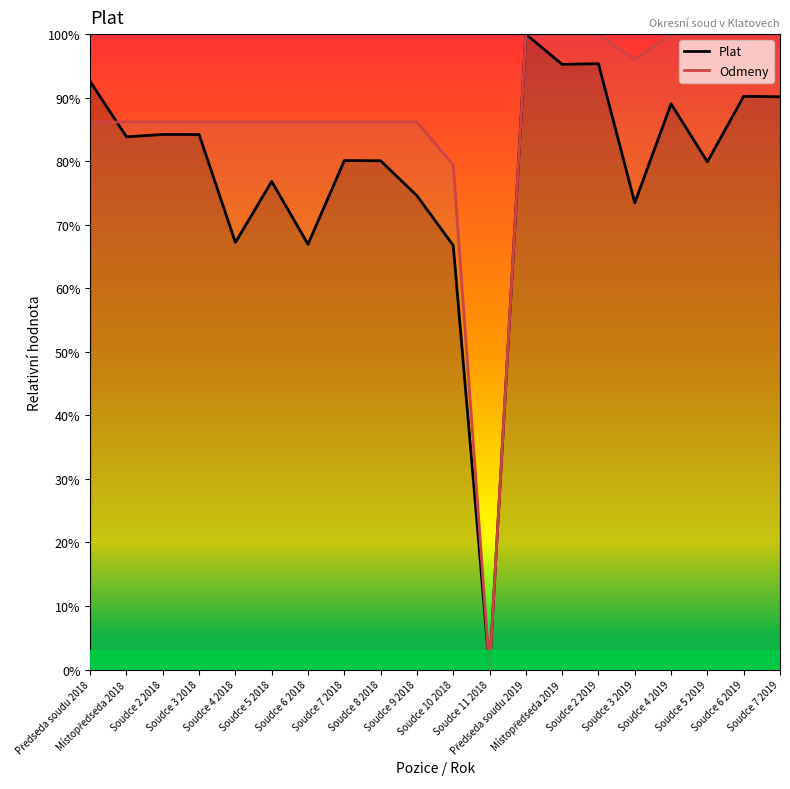

What value does the Odmeny series have at Soudce 7 2019?

100.0